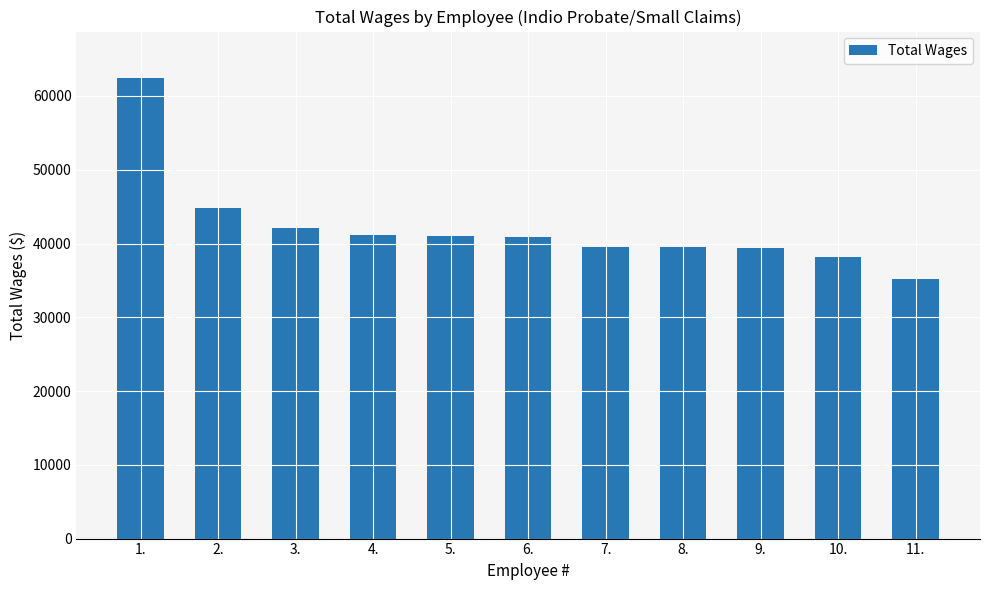

What is the minimum value shown in the chart?

35196